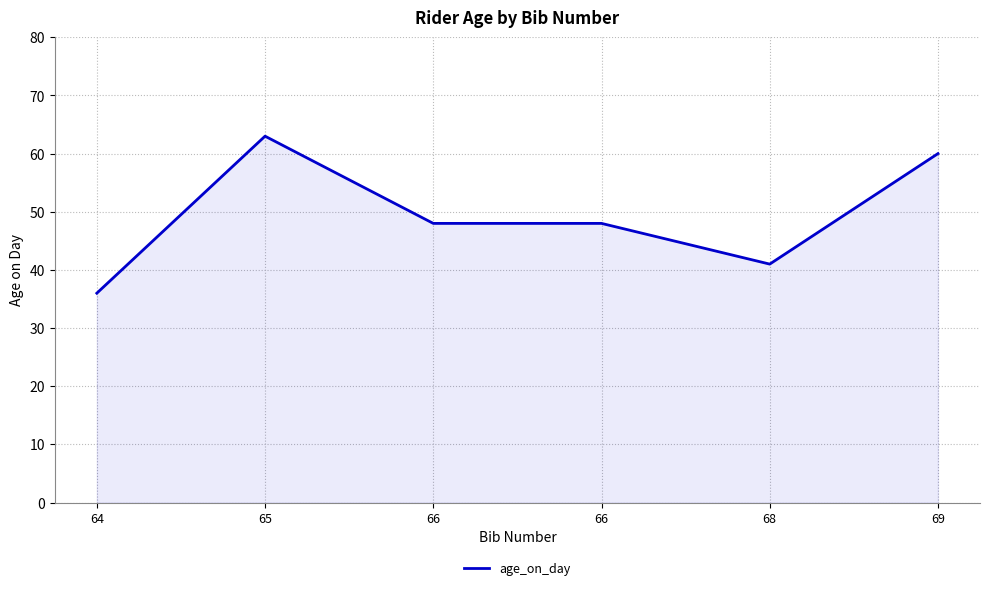

What is the value of the 1st point from the left?

36